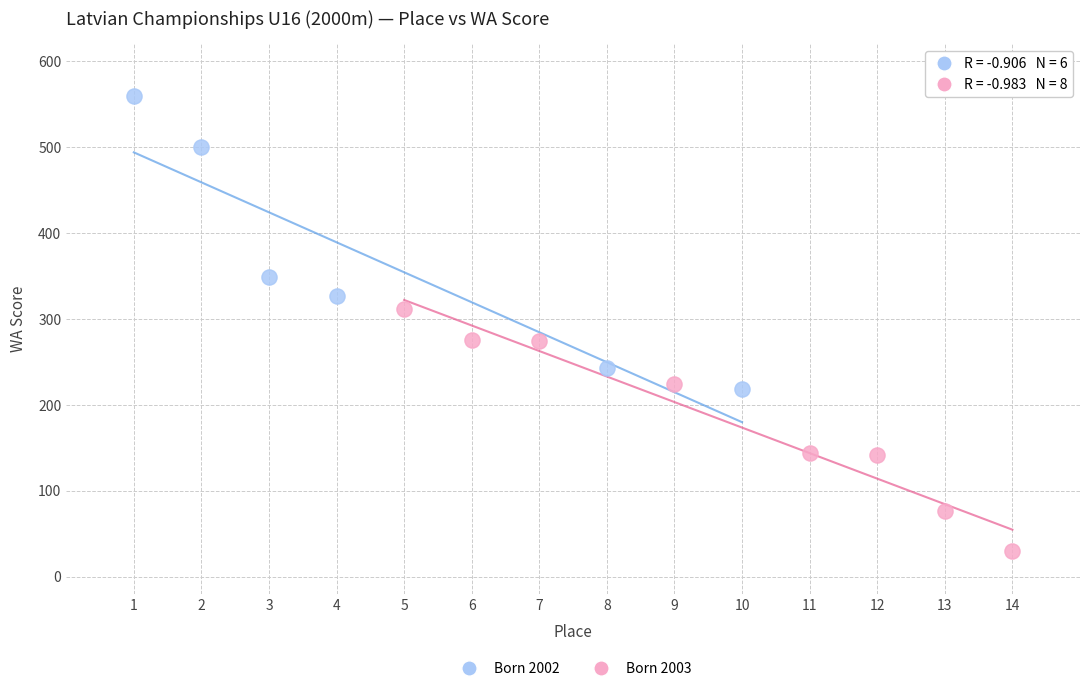

Which series reaches the minimum Y coordinate?

Born 2003